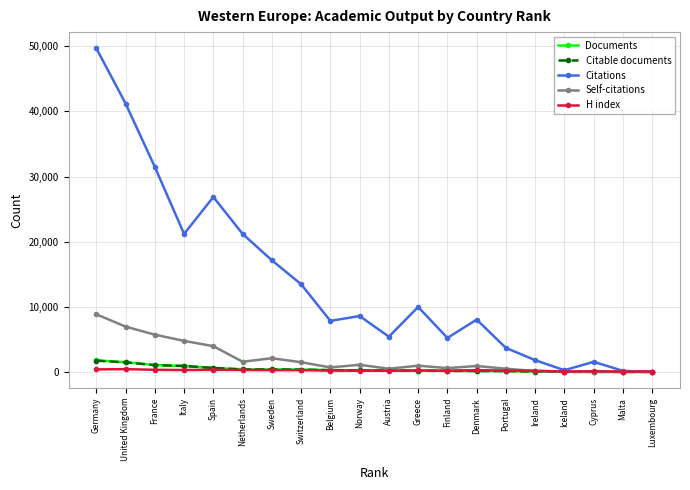

After their last crossing, which series has the higher values: H index or Citations?

H index